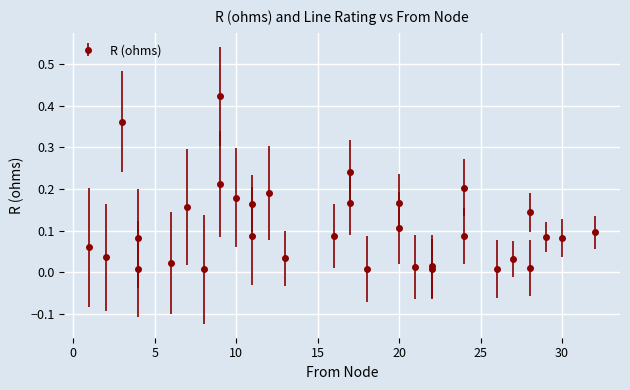

Rank the categories by value from highest to lowest.

9, 3, 17, 9, 24, 12, 10, 17, 20, 11, 7, 28, 20, 32, 16, 11, 24, 29, 30, 4, 1, 2, 13, 27, 6, 22, 21, 28, 18, 22, 4, 26, 8